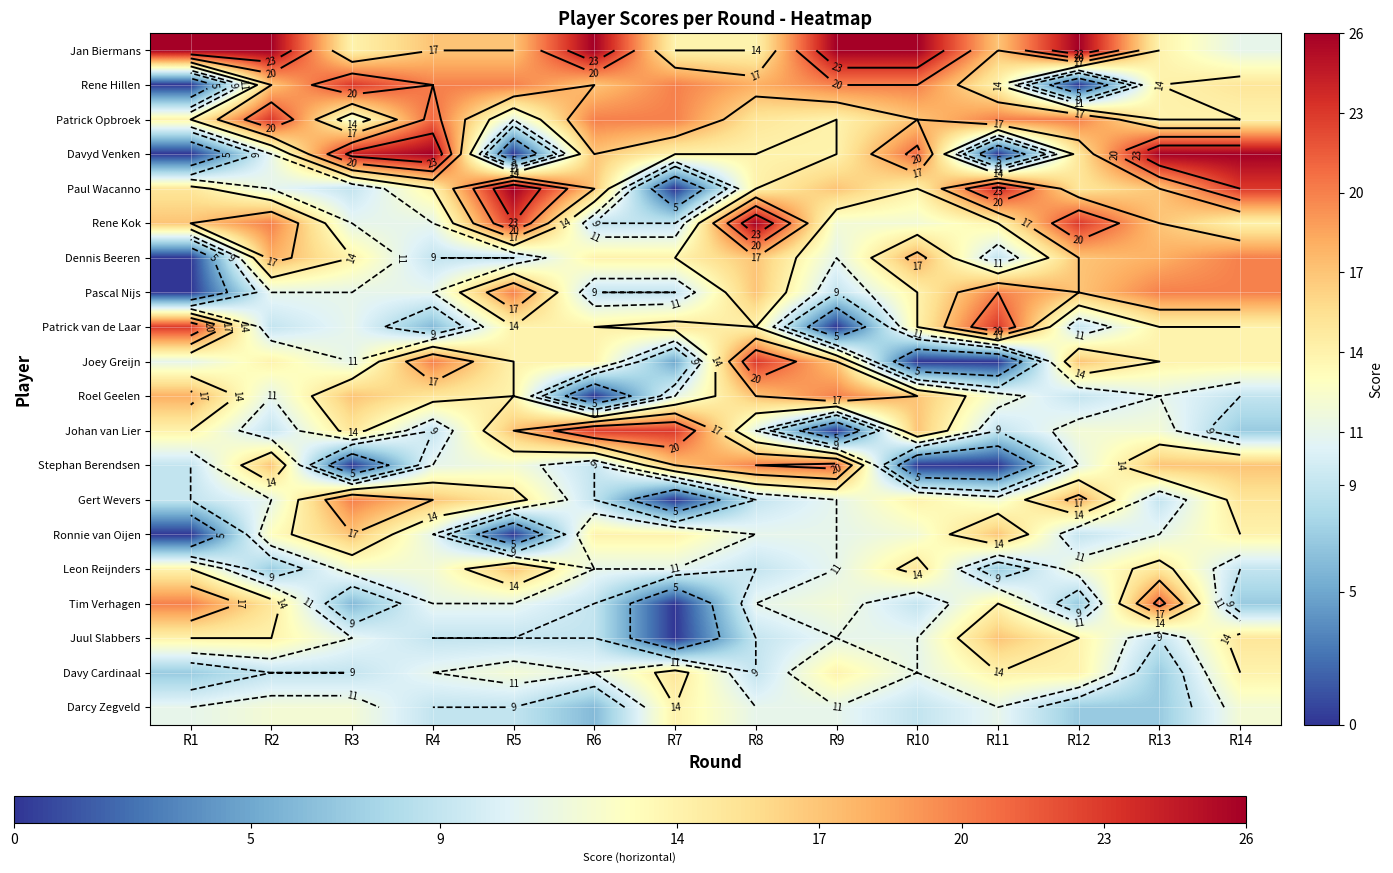

How many categories are shown in the chart?

14